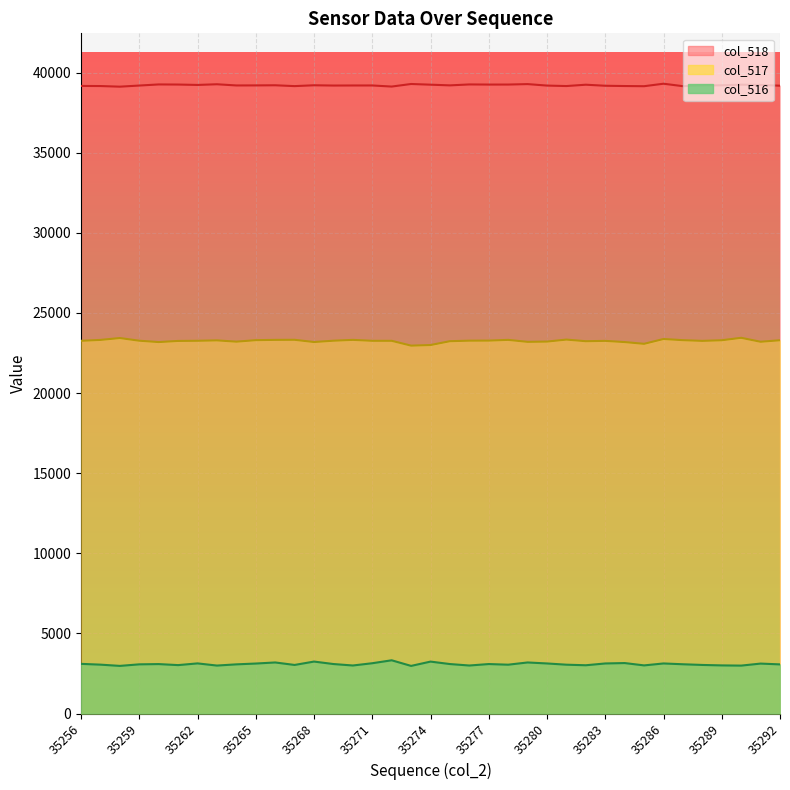

What is the approximate value of col_518 at 35290?

39247